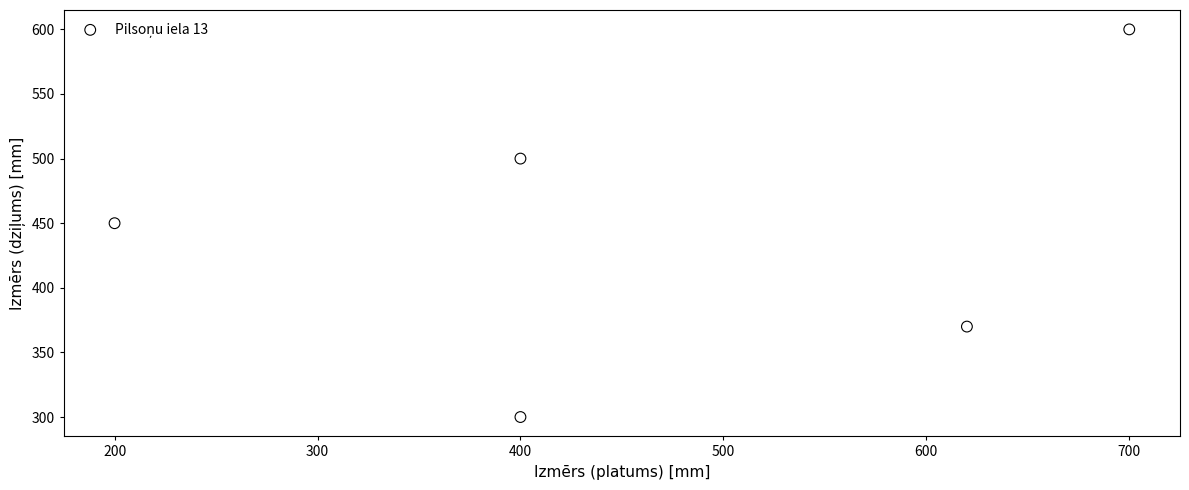

What is the range of Y values (max minus min)?

300